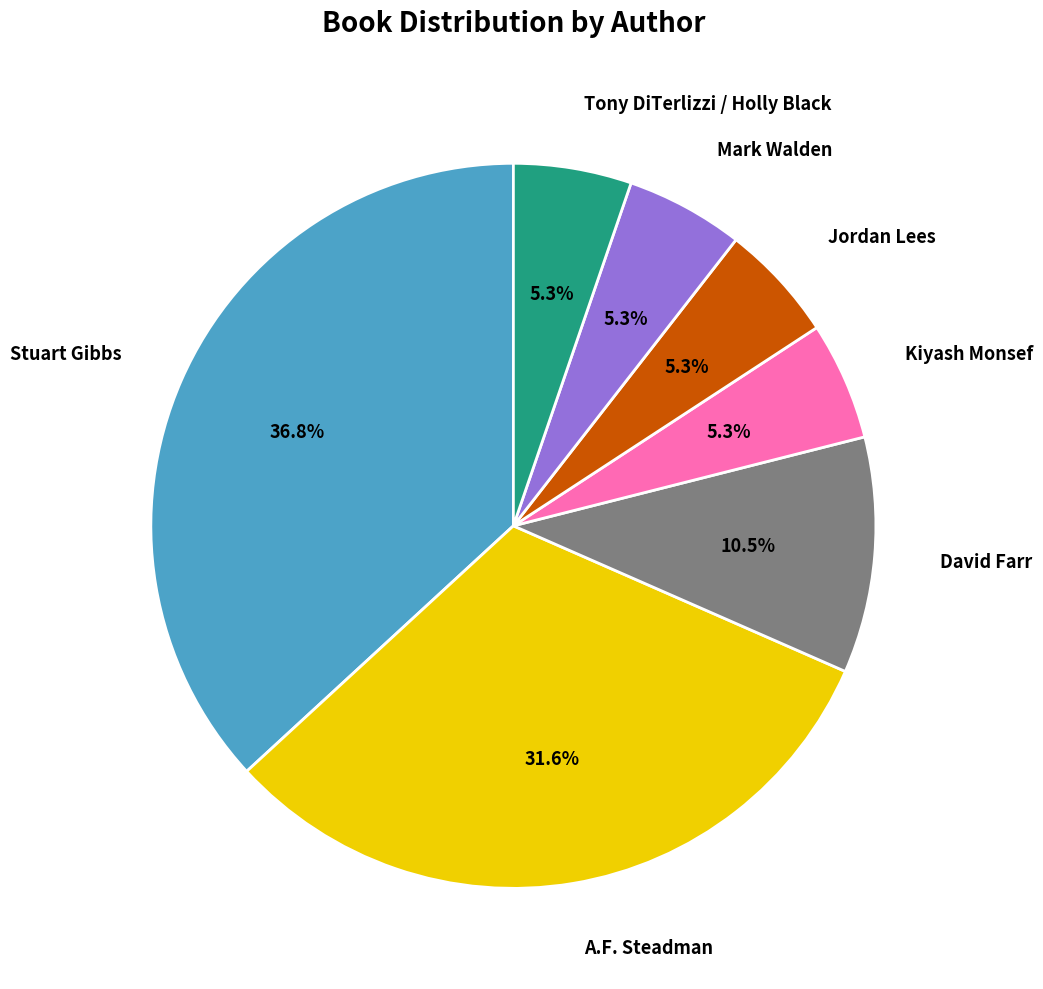

Does any single category account for the majority?

No